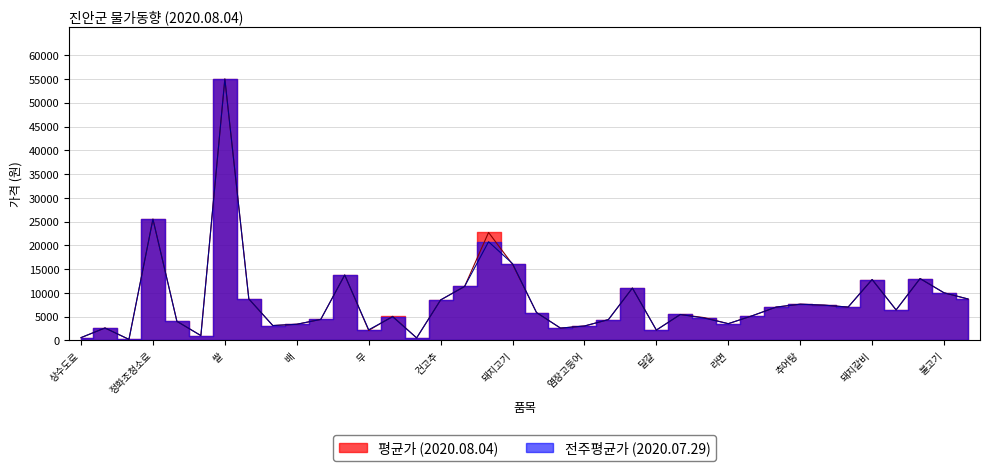

What is the value of the 전주평균가 (2020.07.29) point at the 5th from the left?

4000